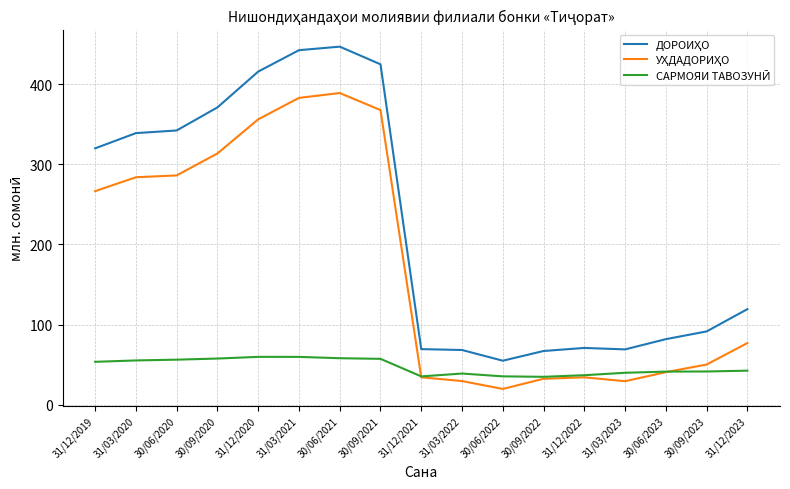

How many lines are shown in the chart?

3